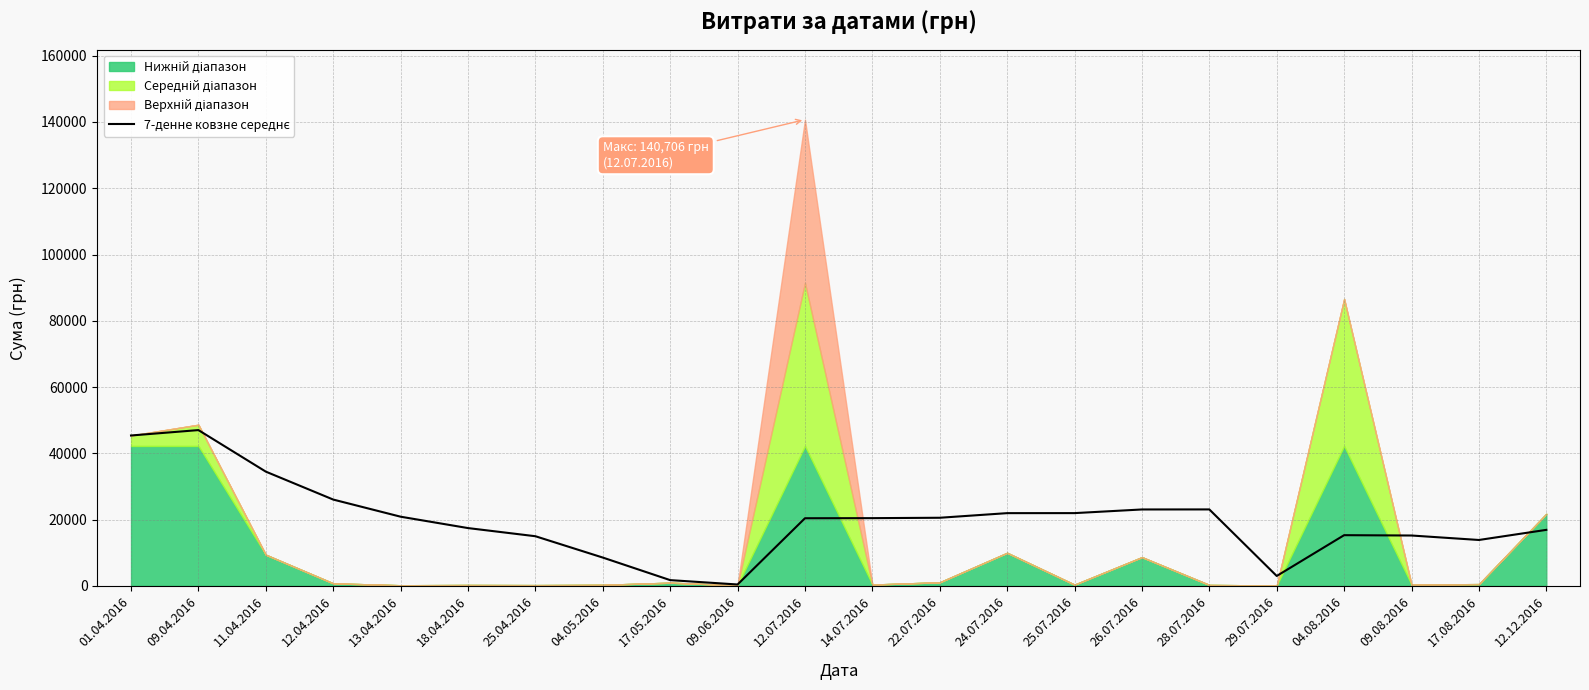

The chart shows a value of 20543.7 at 22.07.2016. True or false?

True